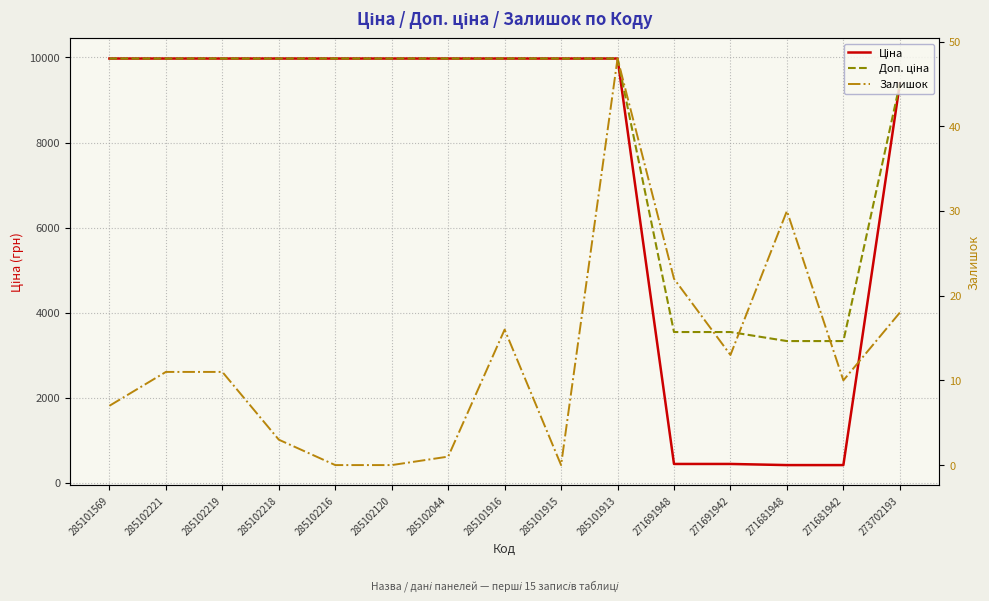

The Залишок series shows 2.1 at 271681942. True or false?

False